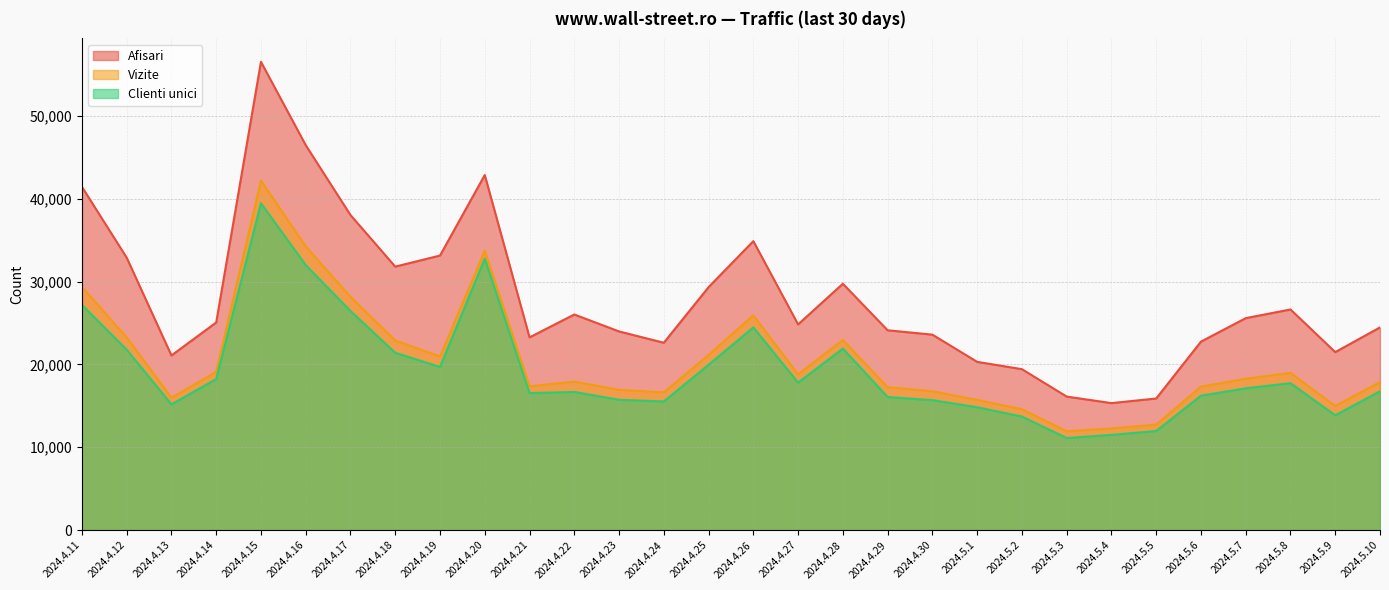

What are all the series names shown in the legend?

Afisari, Vizite, Clienti unici